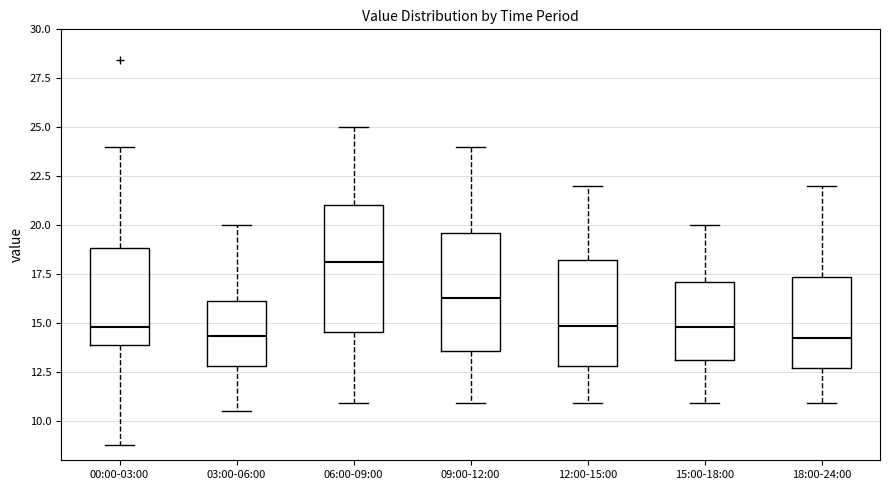

Which box's median line is the highest?

06:00-09:00